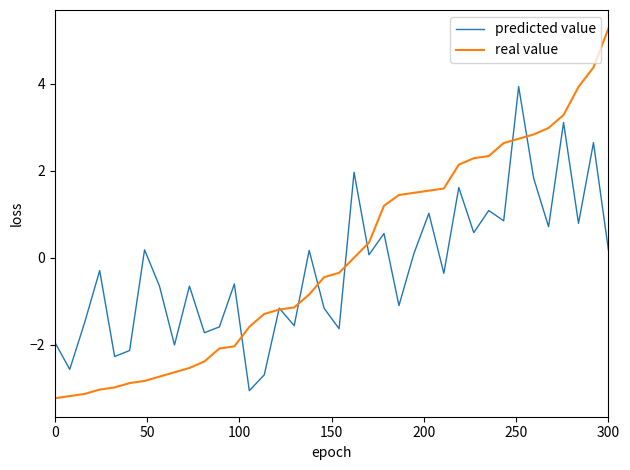

How many lines are shown in the chart?

2